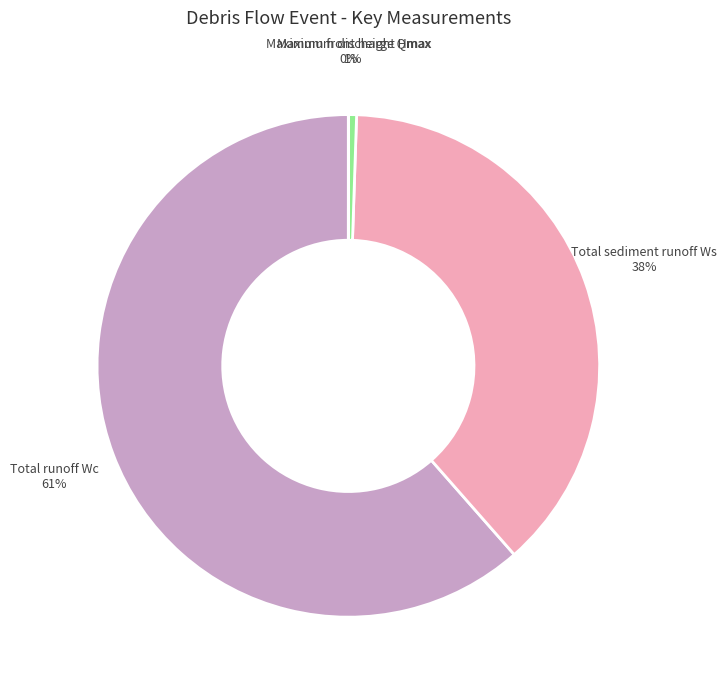

To the nearest percent, what is the difference between the largest and smallest slice percentages?

61%